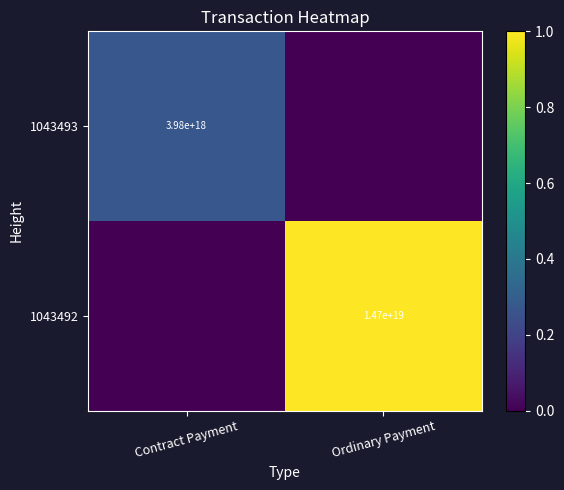

True or false: 1043492 has a value of 4520792522863040512 at Ordinary Payment.

False